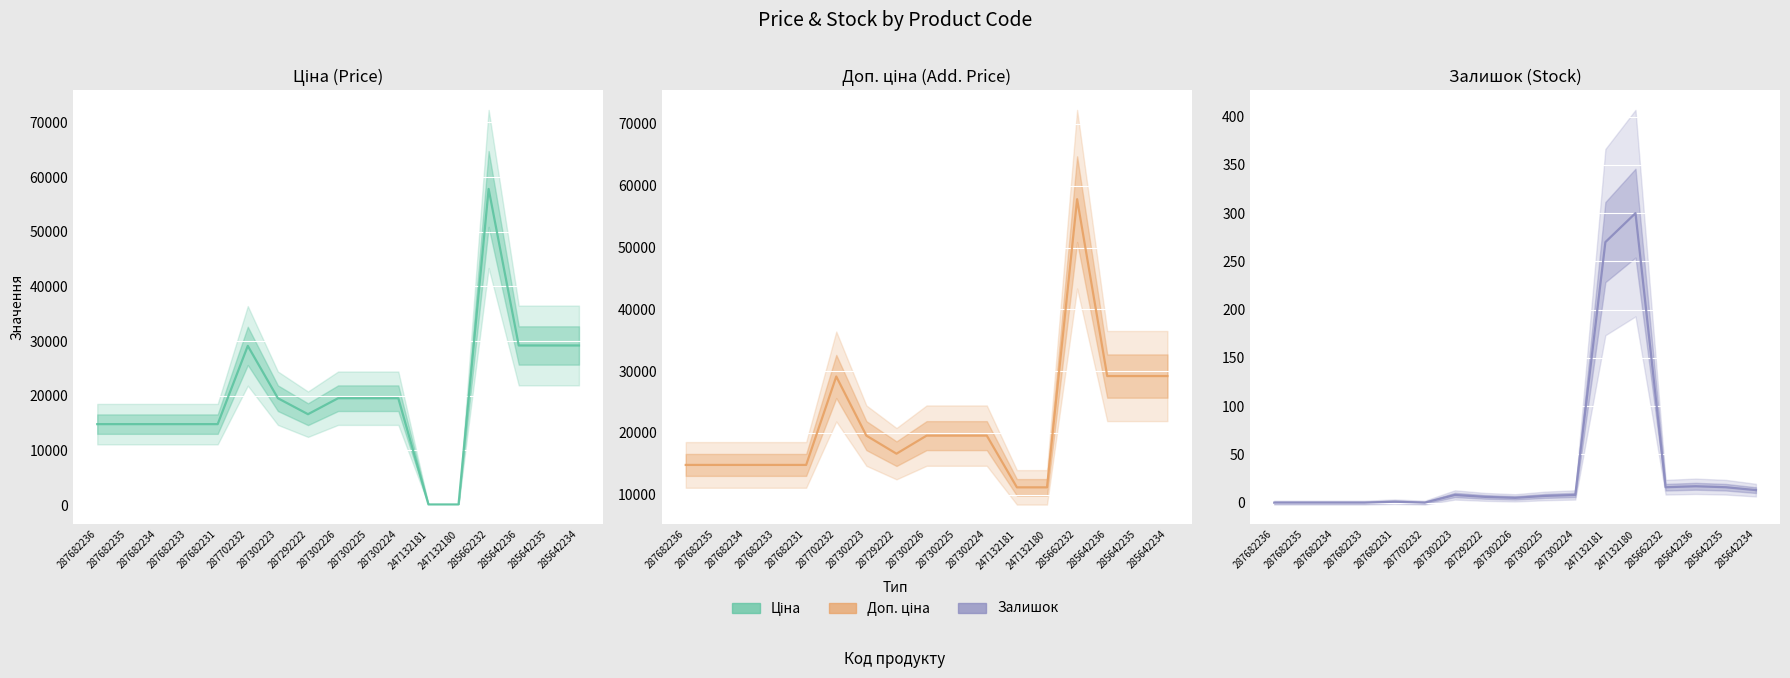

How many lines are shown in the chart?

3